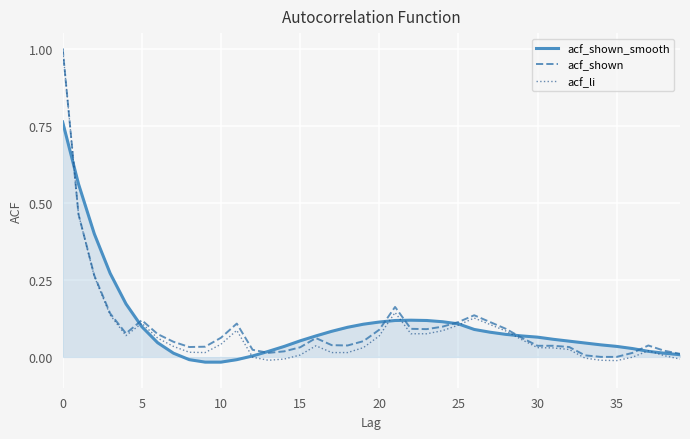

Which series has the largest range (max minus min)?

acf_li